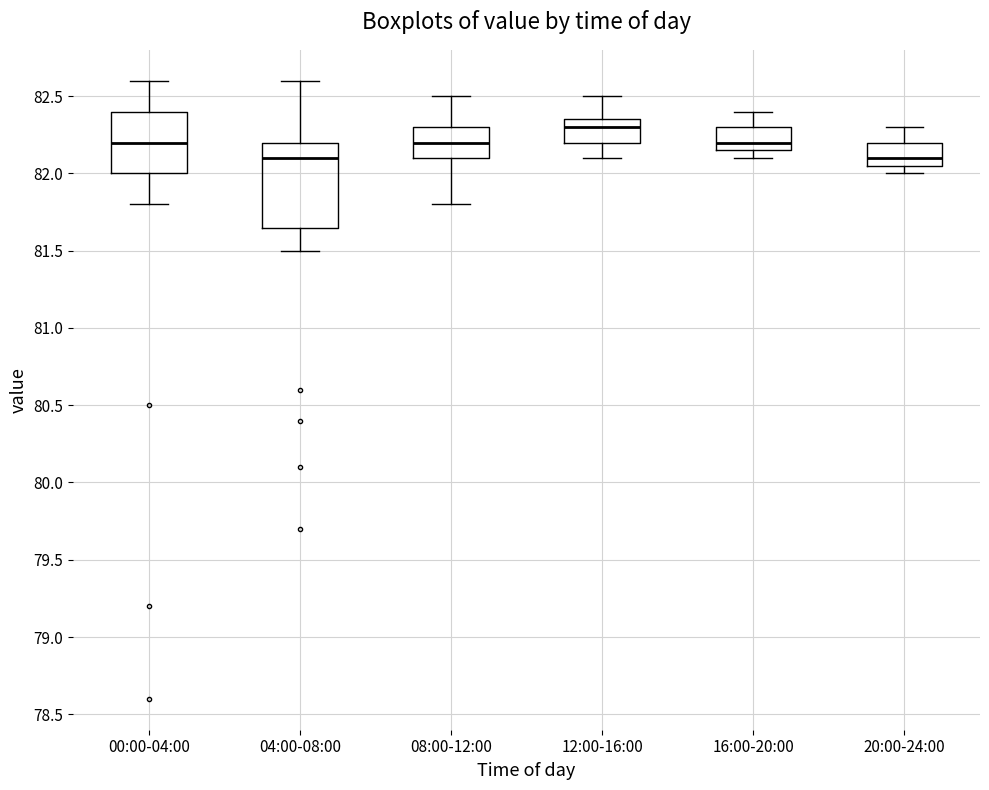

Which box is the tallest, from its lower edge to its upper edge?

04:00-08:00